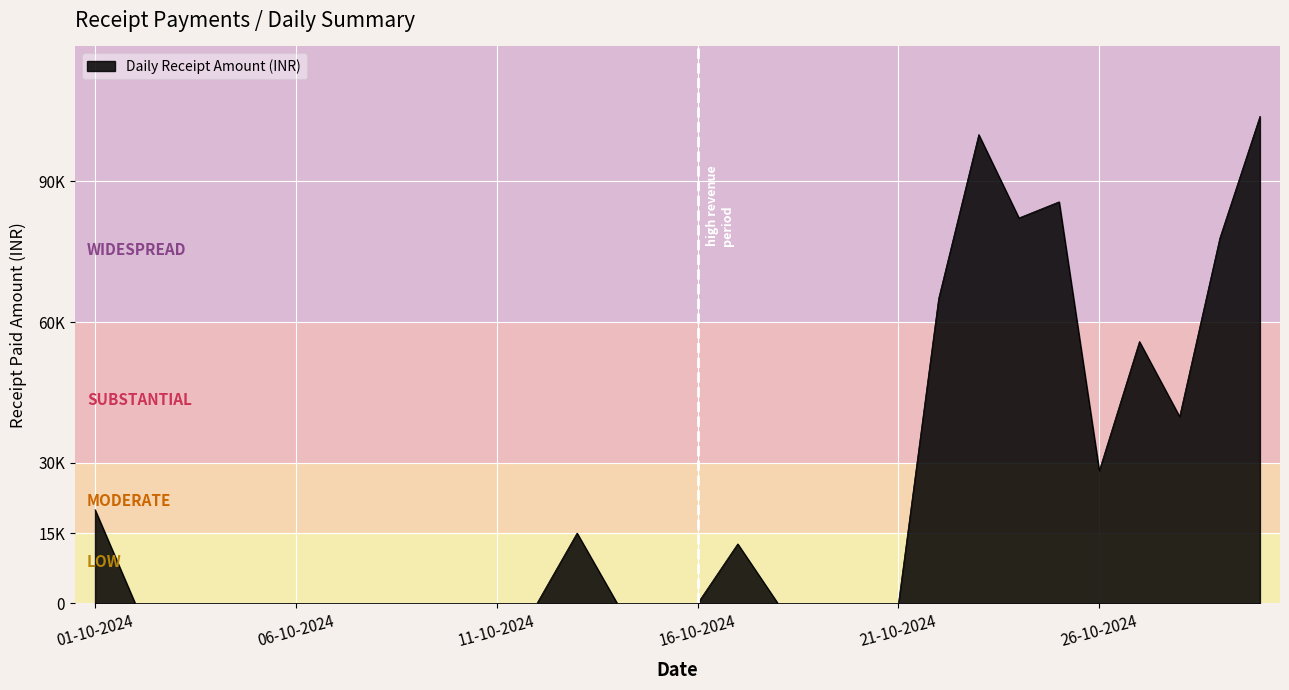

List the labels in order of value, largest first.

30-10-2024, 23-10-2024, 25-10-2024, 24-10-2024, 29-10-2024, 22-10-2024, 27-10-2024, 28-10-2024, 26-10-2024, 01-10-2024, 13-10-2024, 17-10-2024, 02-10-2024, 03-10-2024, 04-10-2024, 05-10-2024, 06-10-2024, 07-10-2024, 08-10-2024, 09-10-2024, 10-10-2024, 11-10-2024, 12-10-2024, 14-10-2024, 15-10-2024, 16-10-2024, 18-10-2024, 19-10-2024, 20-10-2024, 21-10-2024